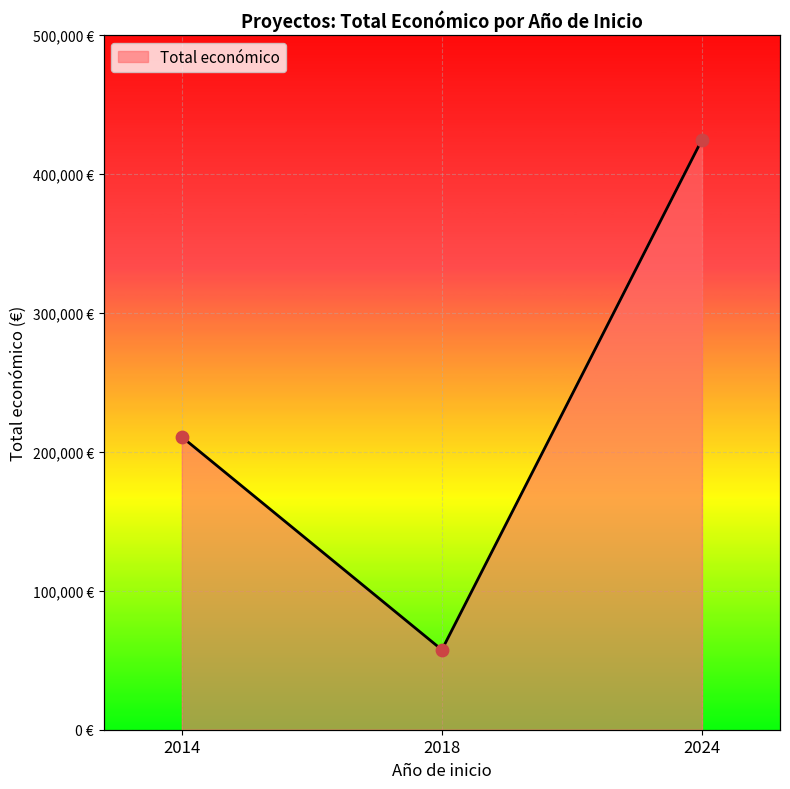

Between 2014 and 2024, which is larger?

2024